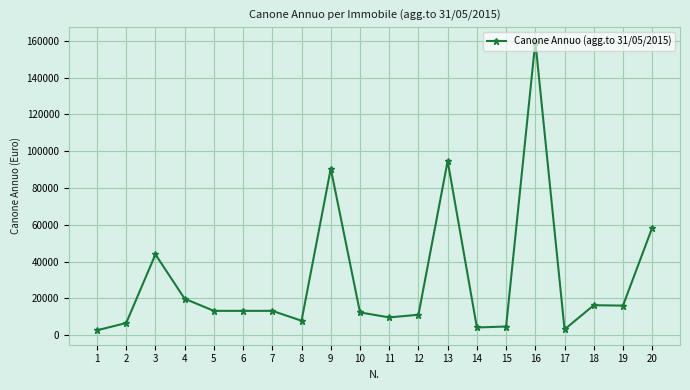

What is the value of the 20th point from the left?

58446.1